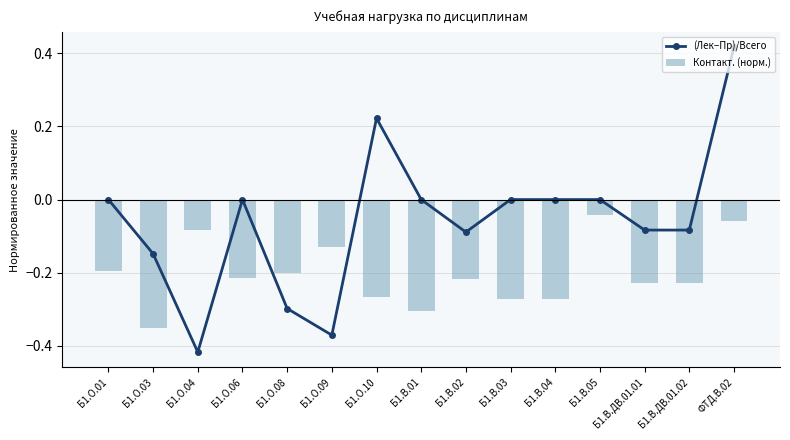

At how many categories does at least one series exceed 0?

2